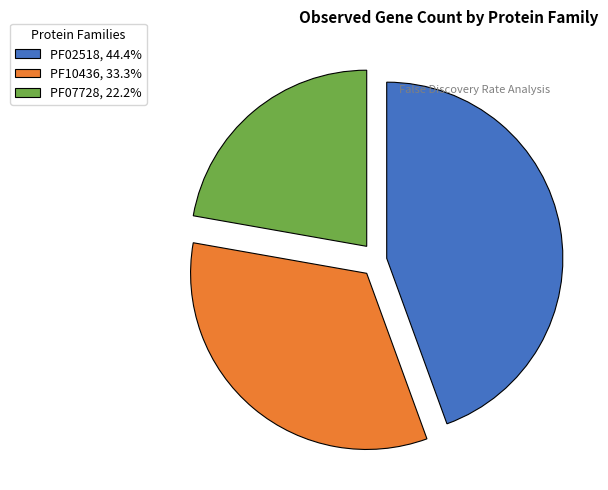

What is the ratio of the value at PF07728, 22.2% to the value at PF10436, 33.3%?

0.7